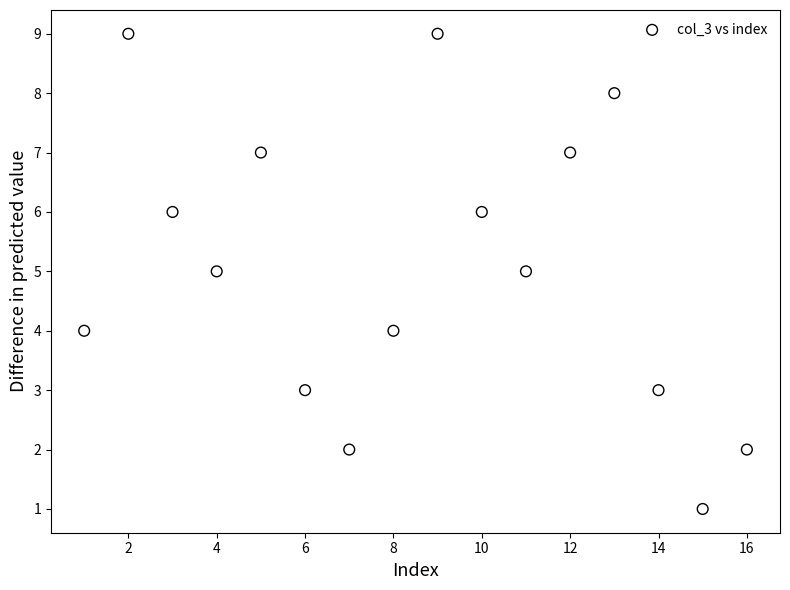

What is the range of Y values (max minus min)?

8